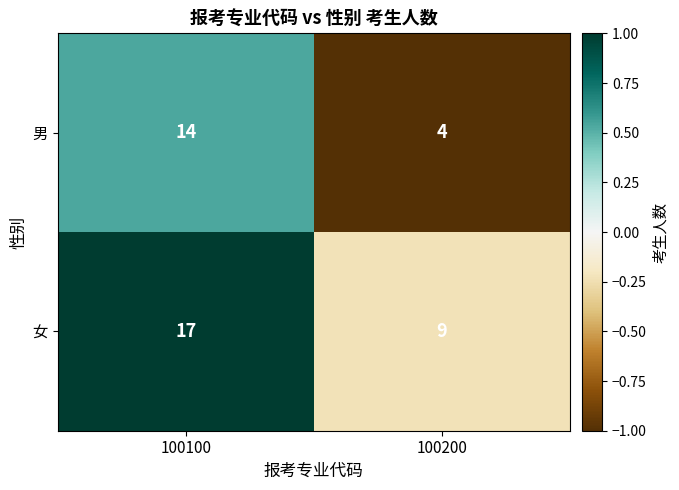

Which series has the widest spread of values?

男